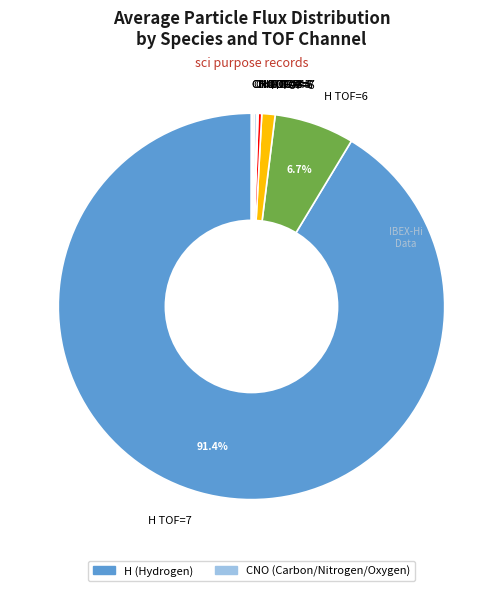

Does H TOF=7 represent more than half of the total?

Yes